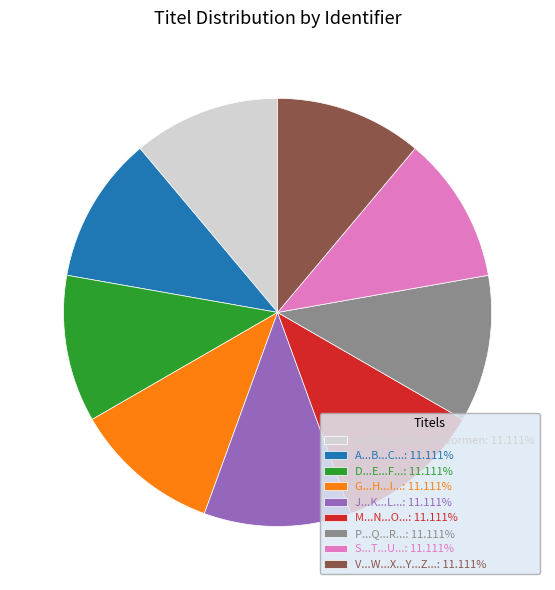

Approximately how many times larger is the value at M...N...O...: 11.111% compared to S...T...U...: 11.111%?

1.0